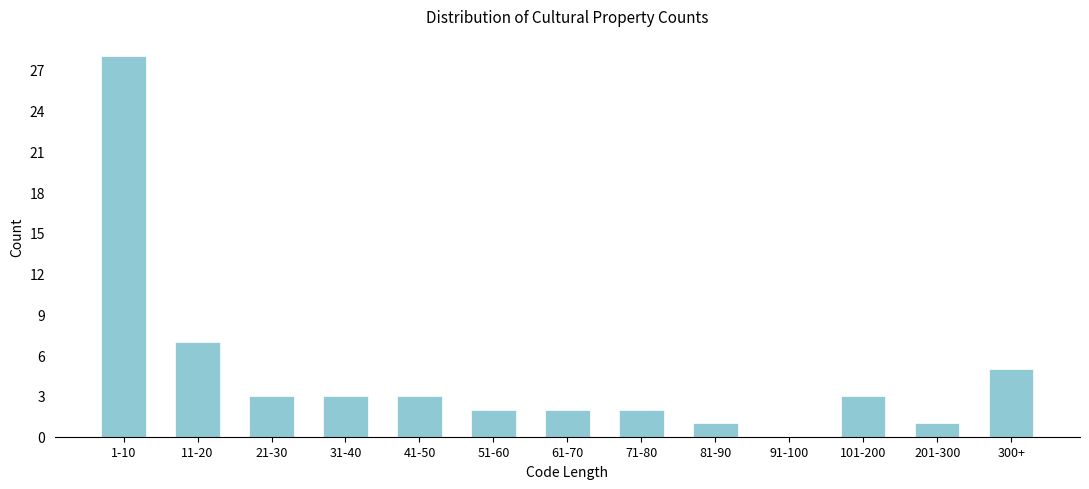

Reading left to right, transcribe all the data shown in this chart.

1-10=28	11-20=7	21-30=3	31-40=3	41-50=3	51-60=2	61-70=2	71-80=2	81-90=1	91-100=0	101-200=3	201-300=1	300+=5